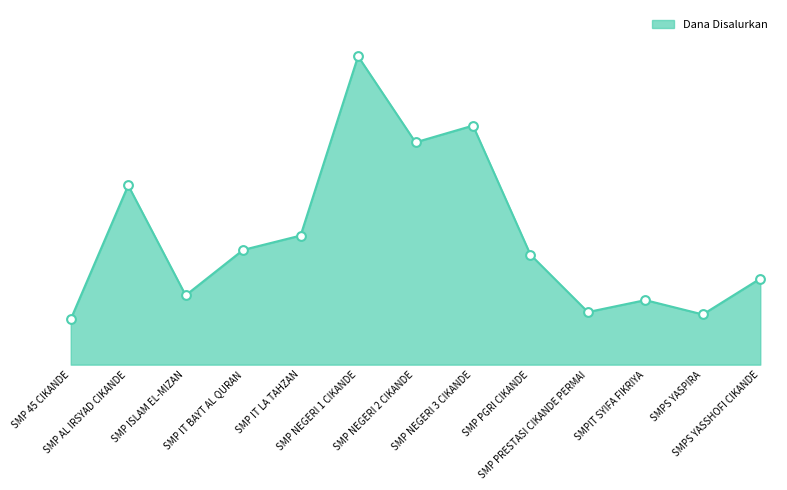

Between SMP IT LA TAHZAN and SMP AL IRSYAD CIKANDE, which is larger?

SMP AL IRSYAD CIKANDE